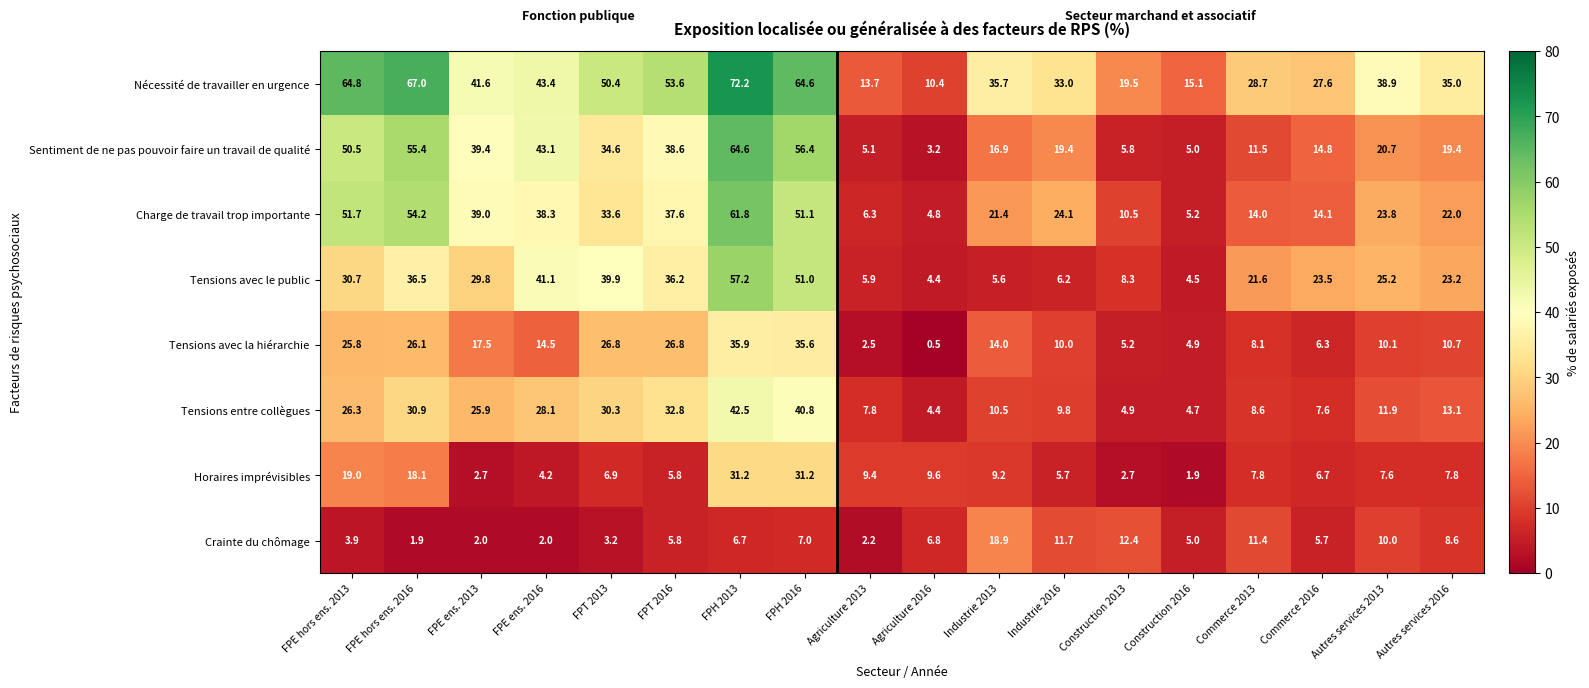

Is it true that Crainte du chômage equals 3.9 at FPE hors ens. 2013?

True